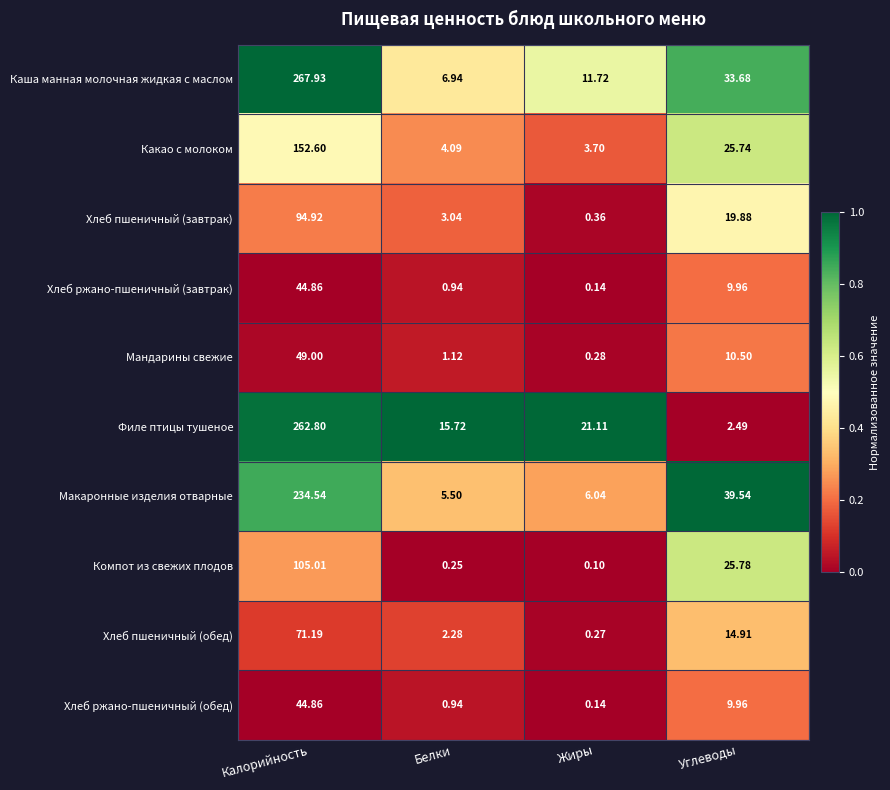

At which label is Хлеб ржано-пшеничный (завтрак) closest to 22?

Углеводы